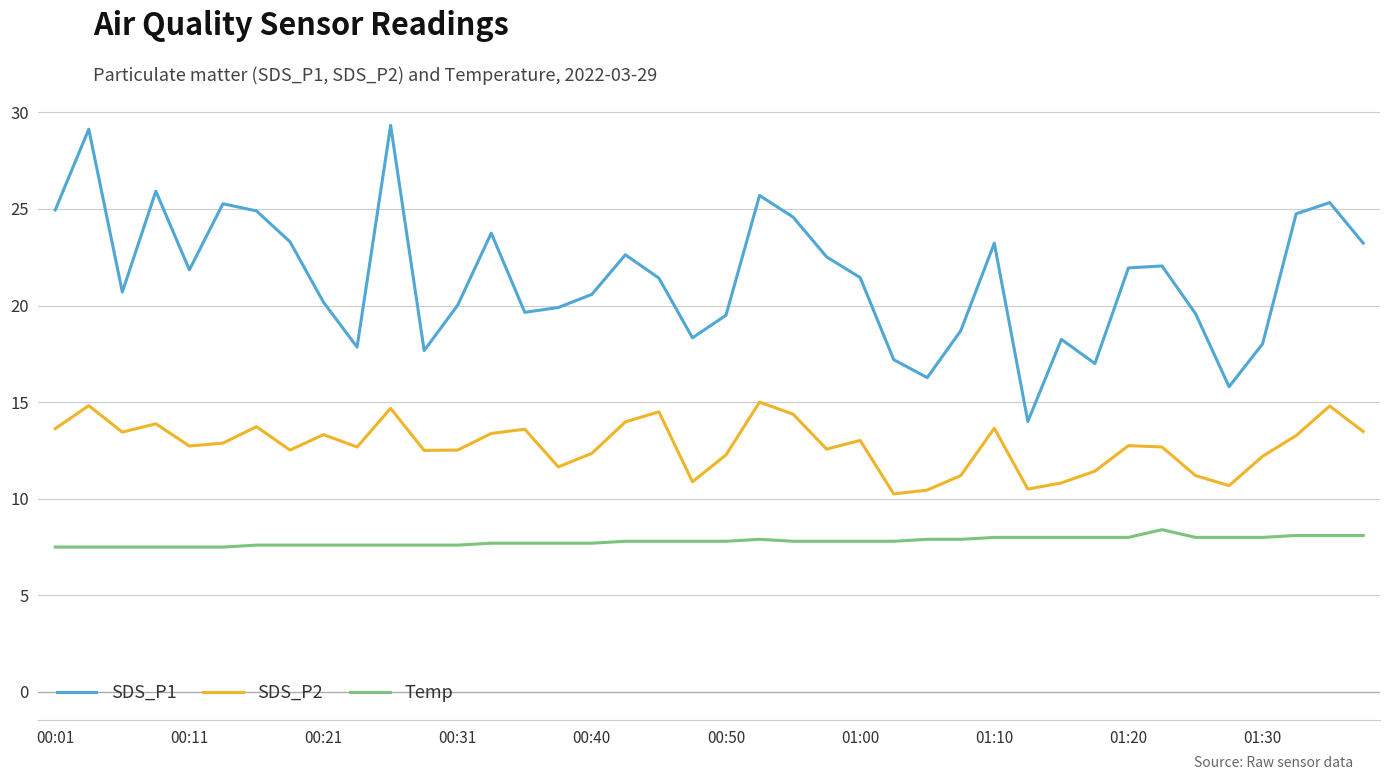

Which series has the widest spread of values?

SDS_P1